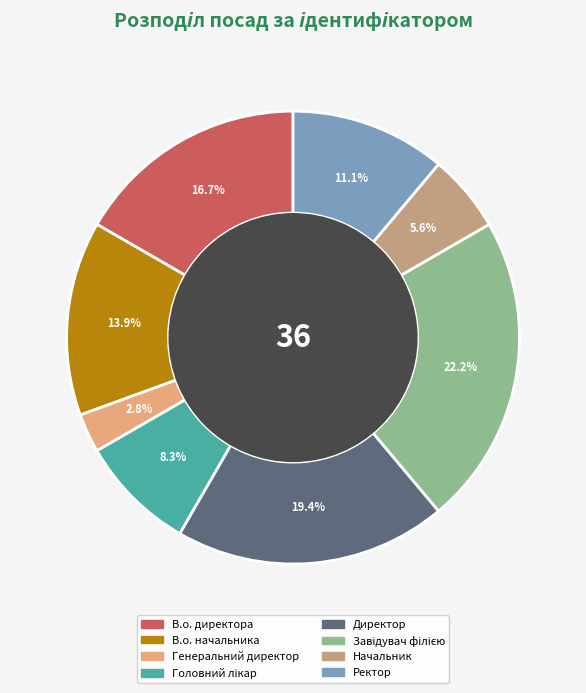

What is the total percentage of В.о. начальника and В.о. директора?

30.6%